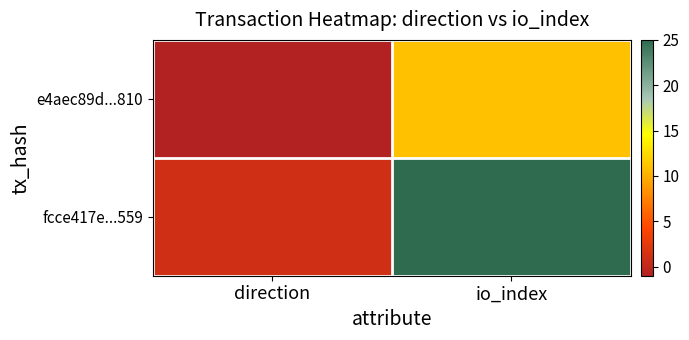

The value of e4aec89d...810 at direction is -1. True or false?

True